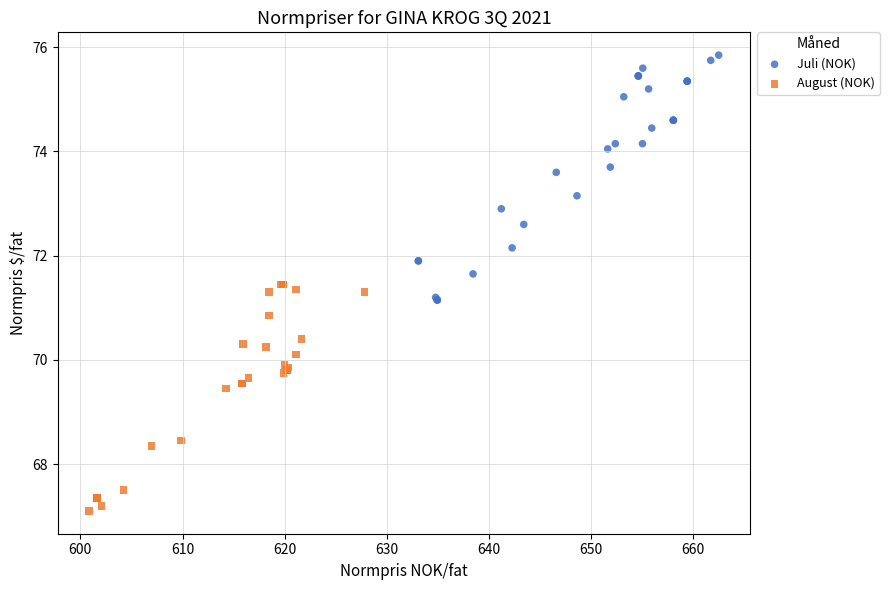

Which series contains the lowest Y value?

August (NOK)